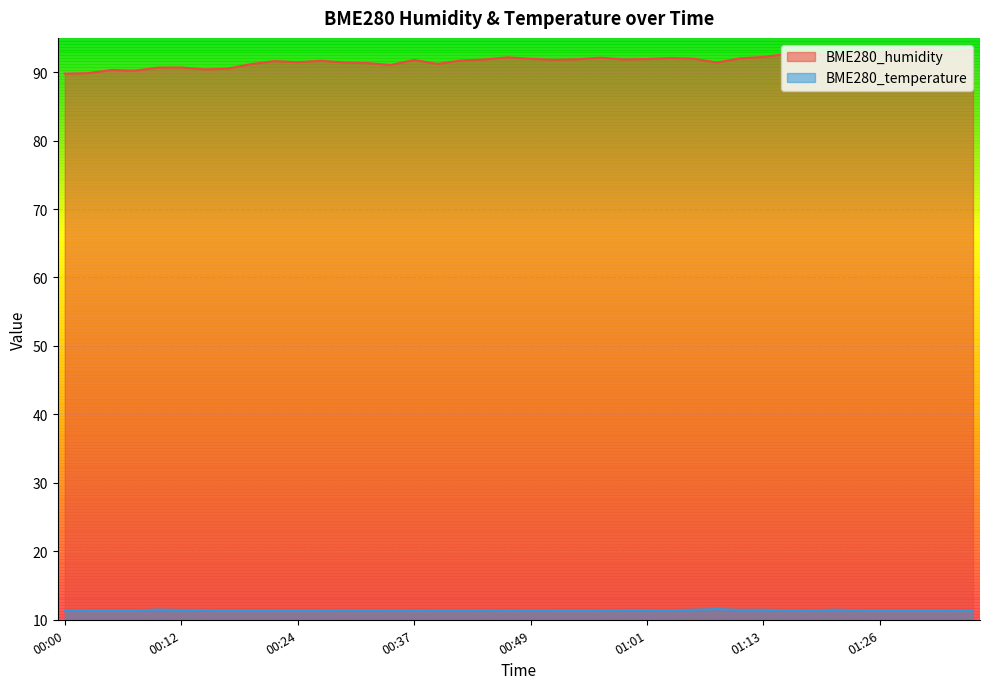

Where is BME280_temperature nearest to the value 11?

00:19